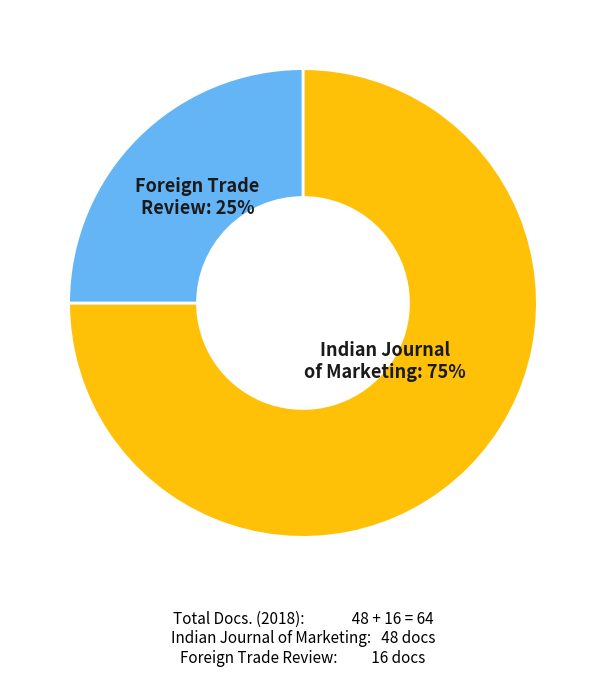

What is the ratio of the value at Indian Journal of Marketing to the value at Foreign Trade Review?

3.0